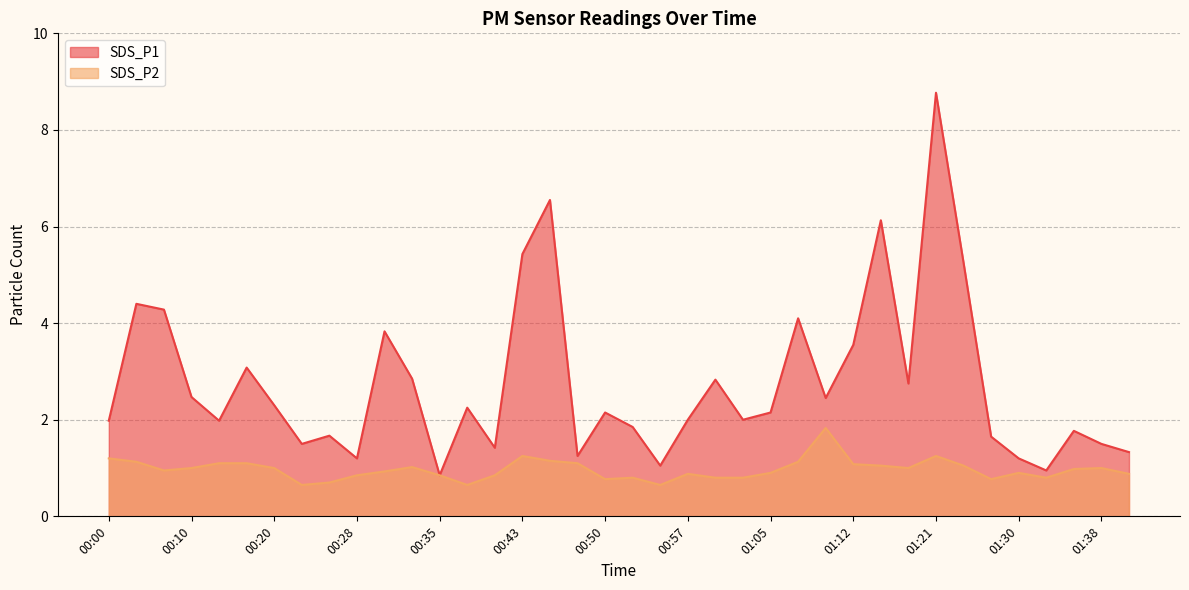

Reading right to left, what are all the values shown in this chart?

SDS_P1: 1.3	1.5	1.8	0.9	1.2	1.6	5.2	8.8	2.8	6.1	3.5	2.5	4.1	2.1	2.0	2.8	2.0	1.1	1.9	2.1	1.2	6.5	5.4	1.4	2.2	0.8	2.9	3.8	1.2	1.7	1.5	2.3	3.1	2.0	2.5	4.3	4.4	2.0
SDS_P2: 0.9	1.0	1.0	0.8	0.9	0.8	1.1	1.2	1.0	1.1	1.1	1.8	1.1	0.9	0.8	0.8	0.9	0.7	0.8	0.8	1.1	1.1	1.2	0.8	0.7	0.8	1.0	0.9	0.8	0.7	0.7	1.0	1.1	1.1	1.0	0.9	1.1	1.2